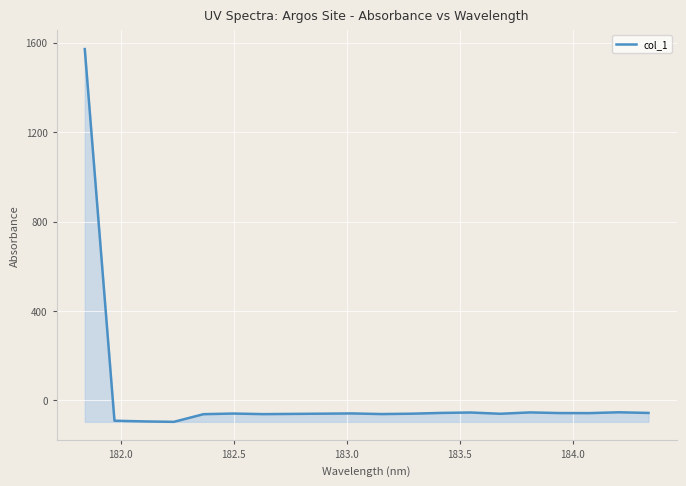

What is the smallest value displayed?

-96.1